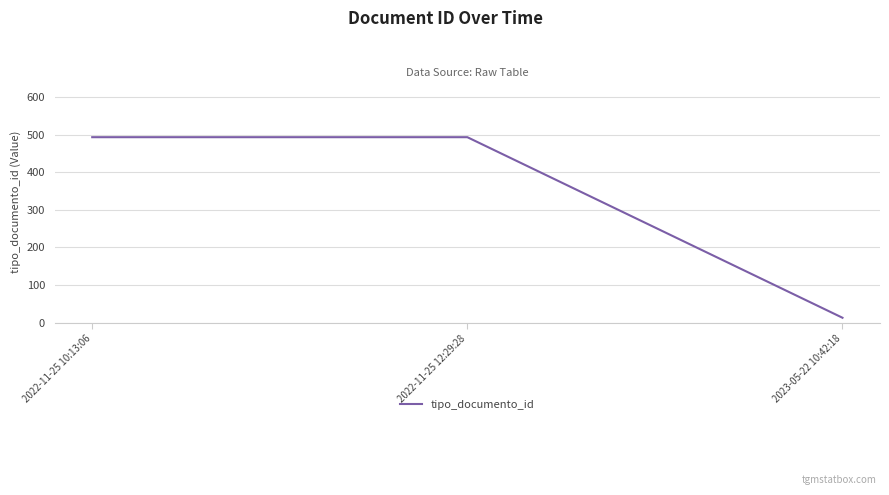

Which has a higher value, 2022-11-25 12:29:28 or 2023-05-22 10:42:18?

2022-11-25 12:29:28